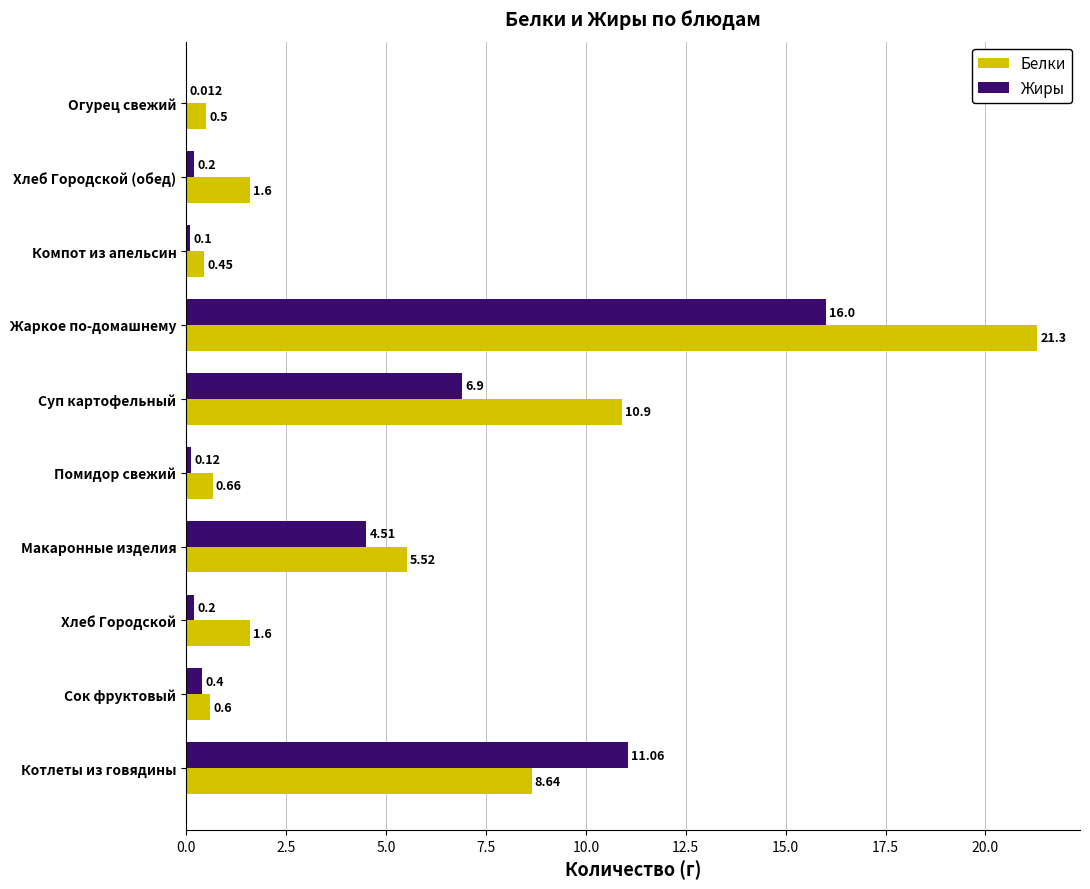

Which series has the largest total across all categories?

Белки